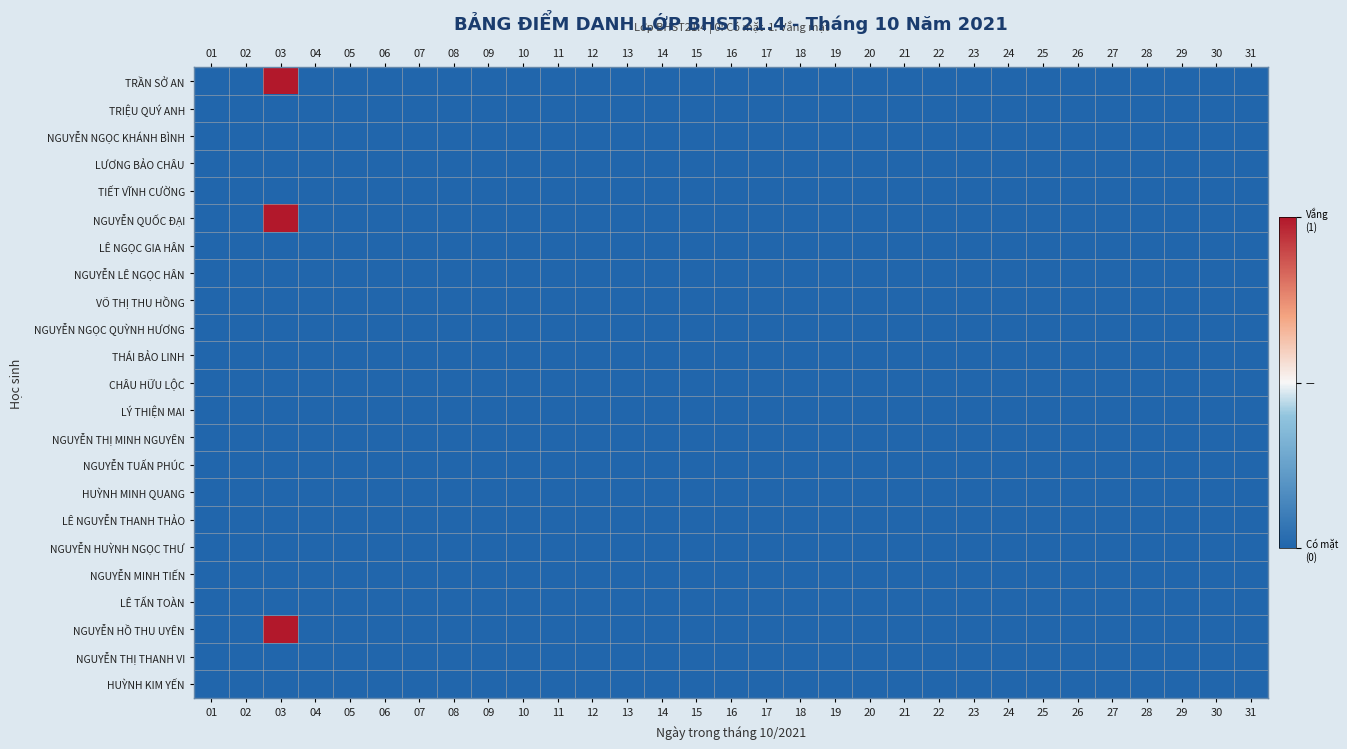

Between 27 and 16, which is larger?

27